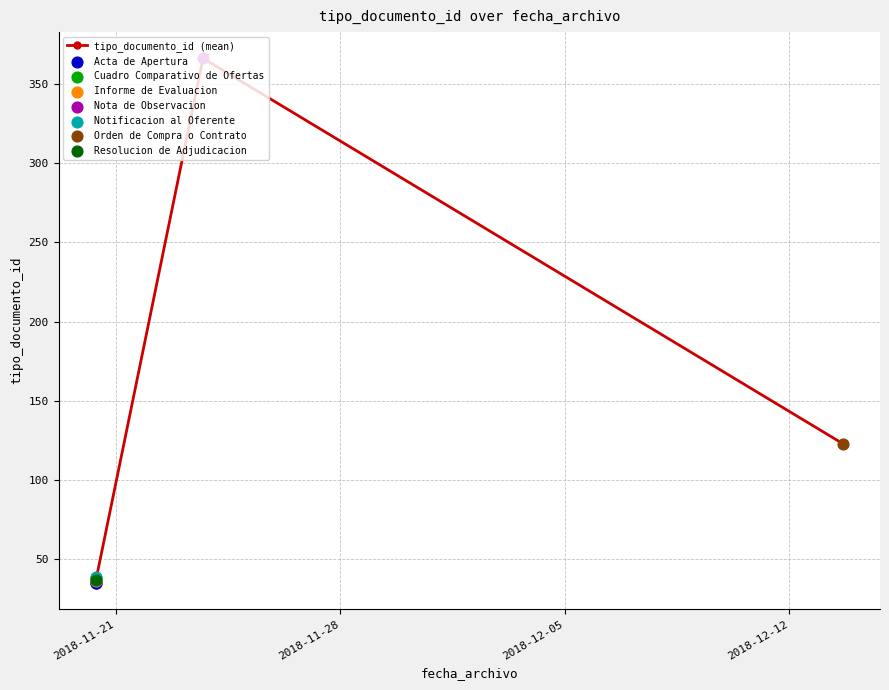

What is the change in value from 2018-11-20 09:13:43 to 2018-11-20 09:13:43?

-1